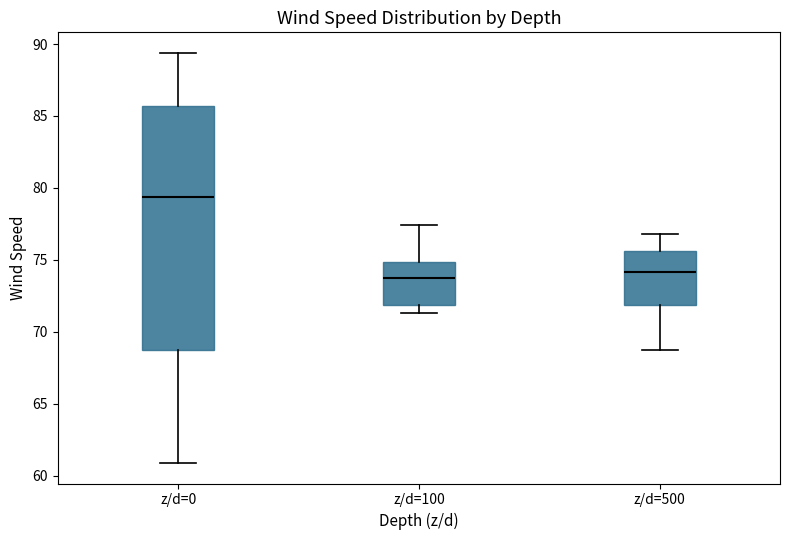

Where does the median line of the box for z/d=100 sit on the y-axis? The values are not printed on the chart, so give them approximately, as read against the axis.

73.5